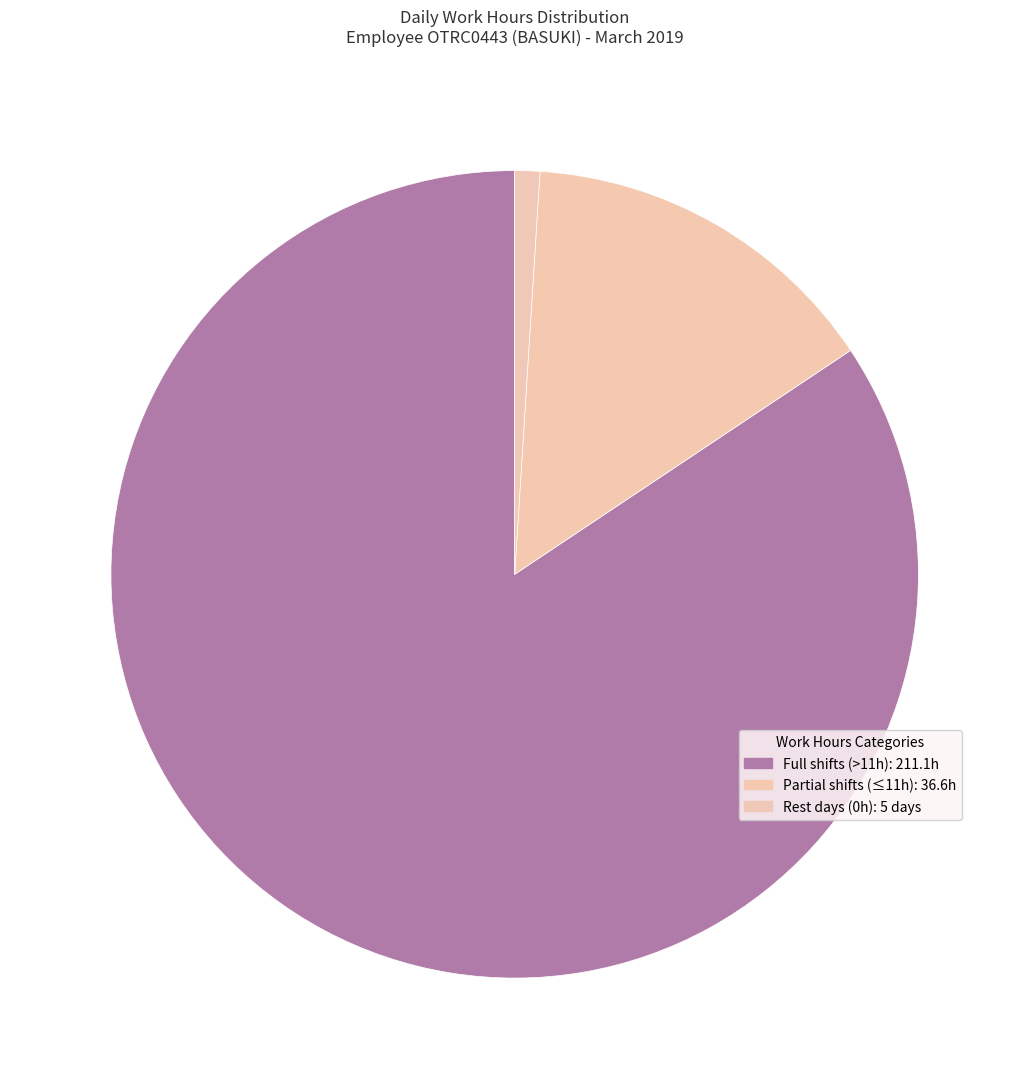

Count the number of slices in the pie.

3